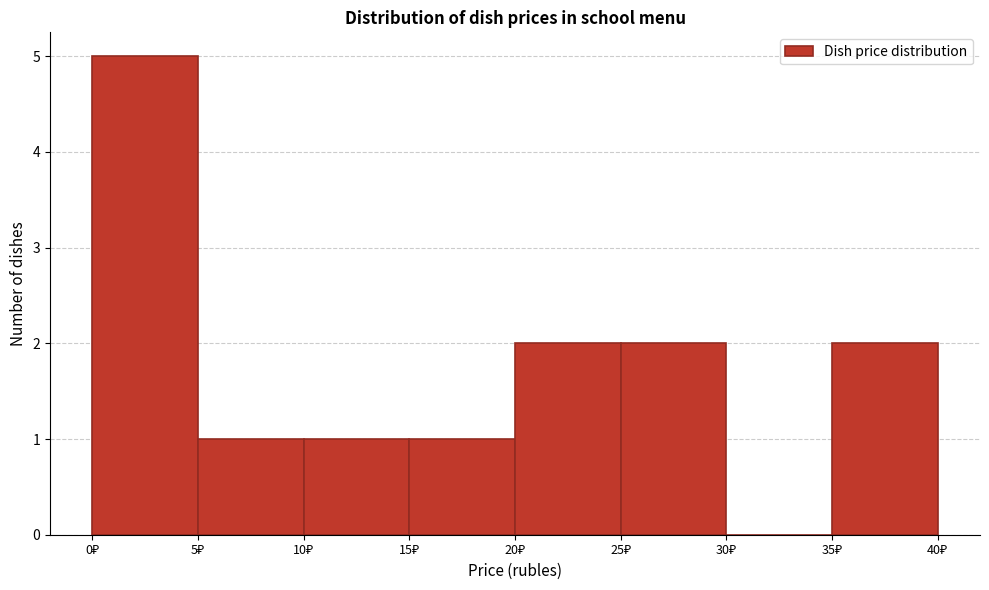

Over which range of the x-axis is the bar tallest?

0 to 5